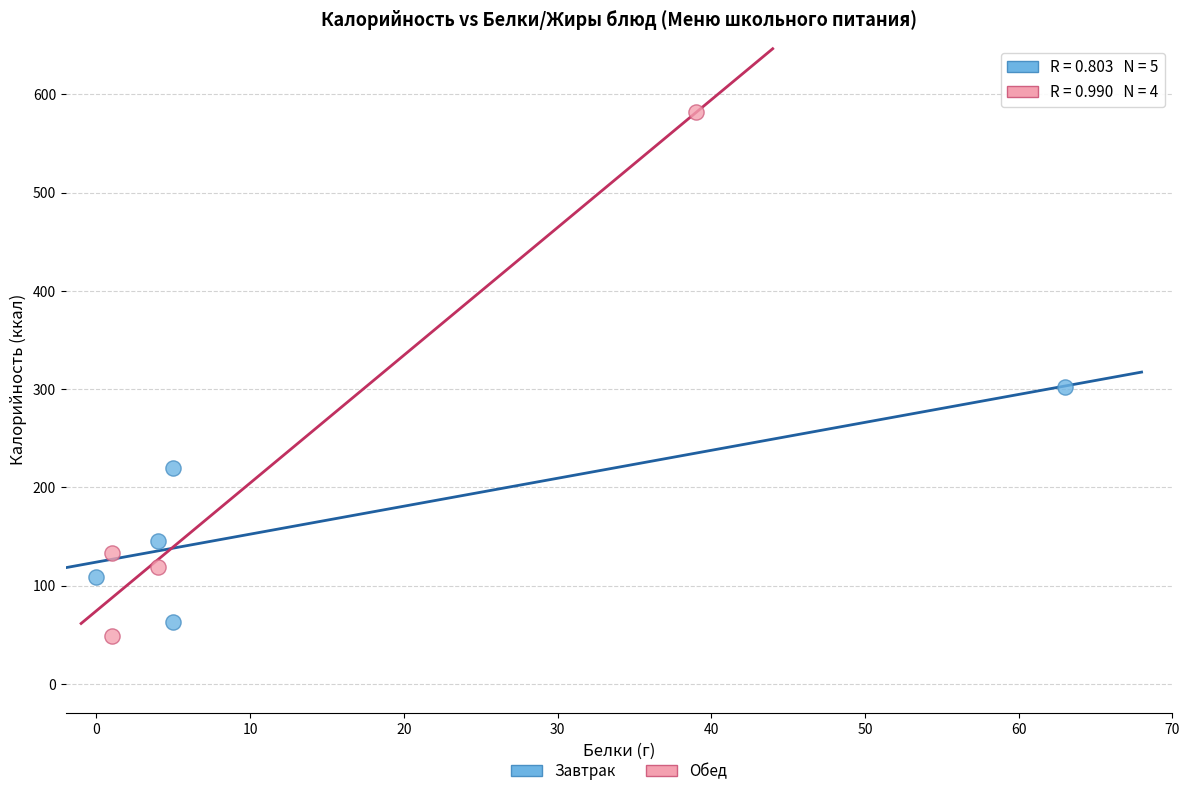

Which series reaches the minimum Y coordinate?

Обед